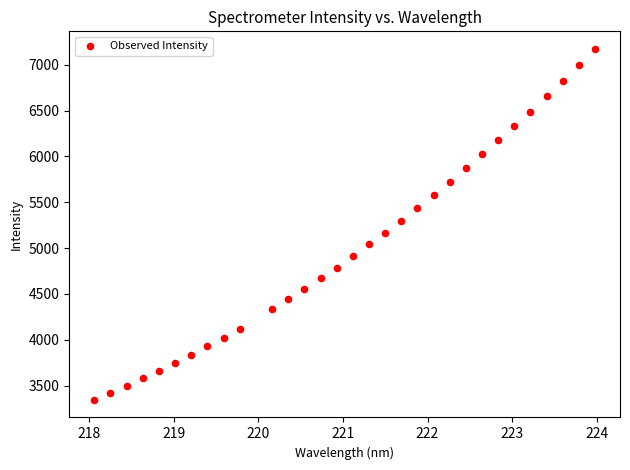

What is the range of Y values (max minus min)?

3829.0